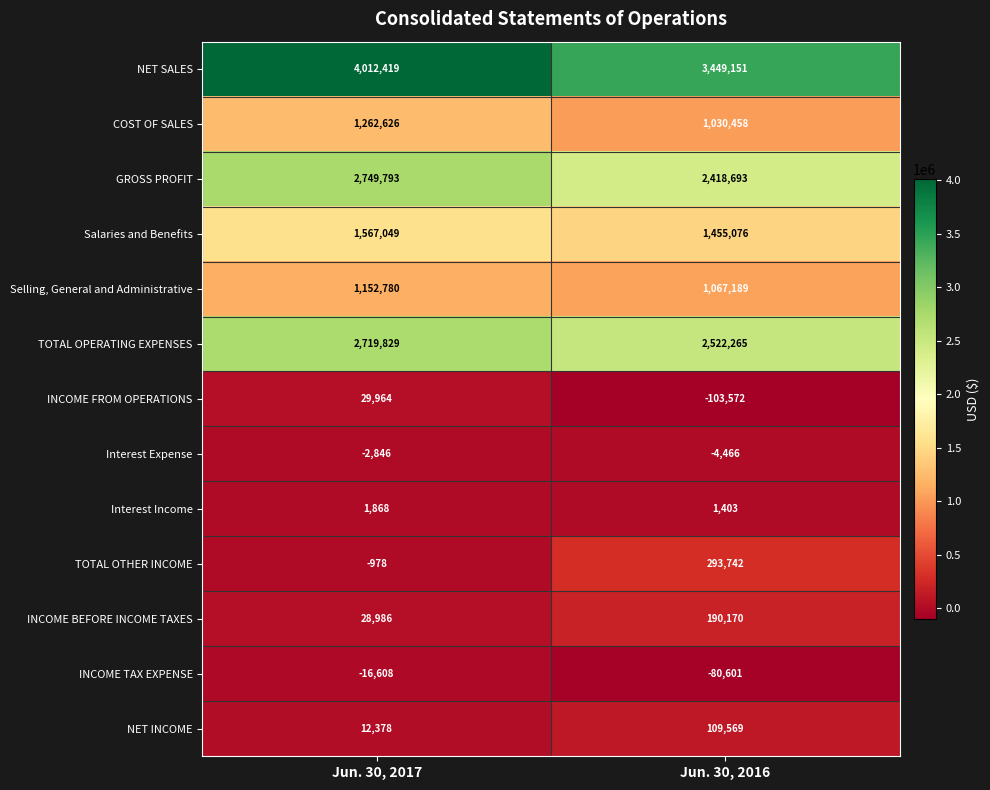

Reading left to right, what are all the values shown in this chart?

NET SALES: Jun. 30, 2017=4012419	Jun. 30, 2016=3449151
COST OF SALES: Jun. 30, 2017=1262626	Jun. 30, 2016=1030458
GROSS PROFIT: Jun. 30, 2017=2749793	Jun. 30, 2016=2418693
Salaries and Benefits: Jun. 30, 2017=1567049	Jun. 30, 2016=1455076
Selling, General and Administrative: Jun. 30, 2017=1152780	Jun. 30, 2016=1067189
TOTAL OPERATING EXPENSES: Jun. 30, 2017=2719829	Jun. 30, 2016=2522265
INCOME FROM OPERATIONS: Jun. 30, 2017=29964	Jun. 30, 2016=-103572
Interest Expense: Jun. 30, 2017=-2846	Jun. 30, 2016=-4466
Interest Income: Jun. 30, 2017=1868	Jun. 30, 2016=1403
TOTAL OTHER INCOME: Jun. 30, 2017=-978	Jun. 30, 2016=293742
INCOME BEFORE INCOME TAXES: Jun. 30, 2017=28986	Jun. 30, 2016=190170
INCOME TAX EXPENSE: Jun. 30, 2017=-16608	Jun. 30, 2016=-80601
NET INCOME: Jun. 30, 2017=12378	Jun. 30, 2016=109569